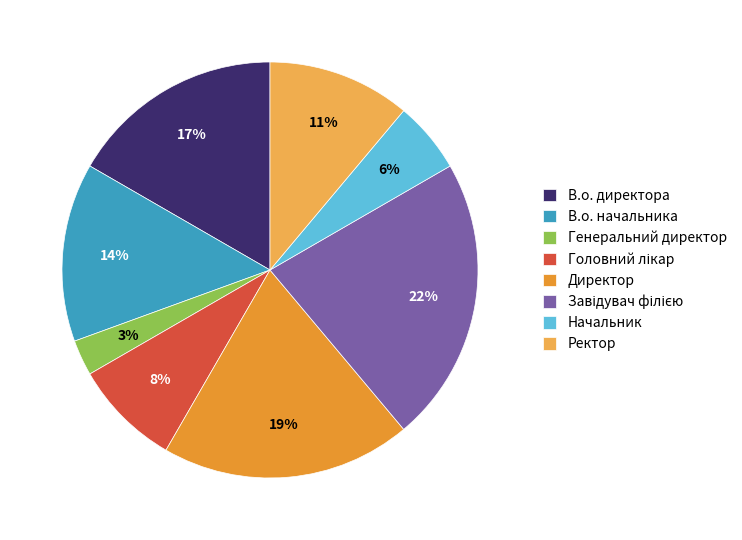

To the nearest percent, what portion does В.о. начальника represent?

14%